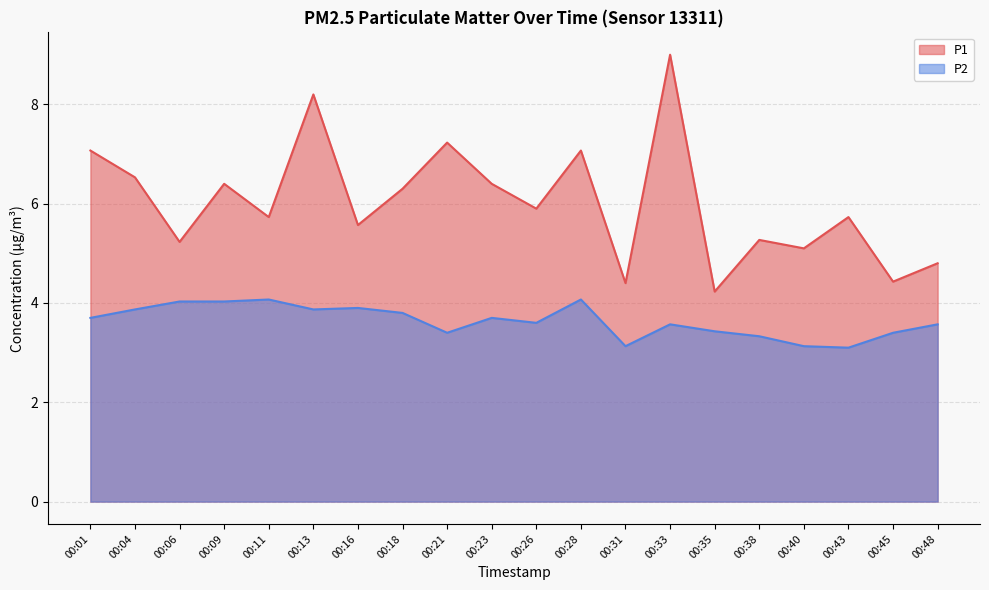

At which category is the sum across all series the highest?

00:33